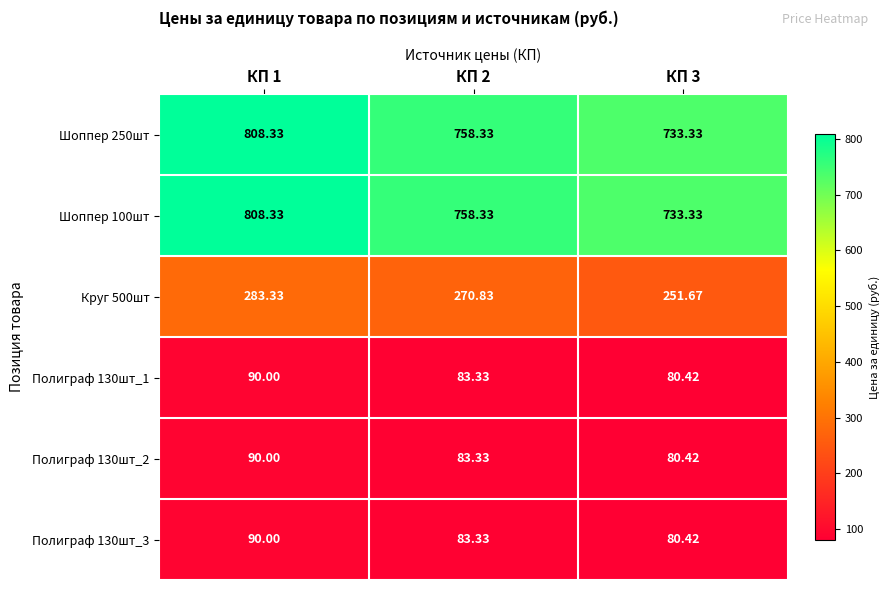

How many values in the Круг 500шт series exceed 270?

2